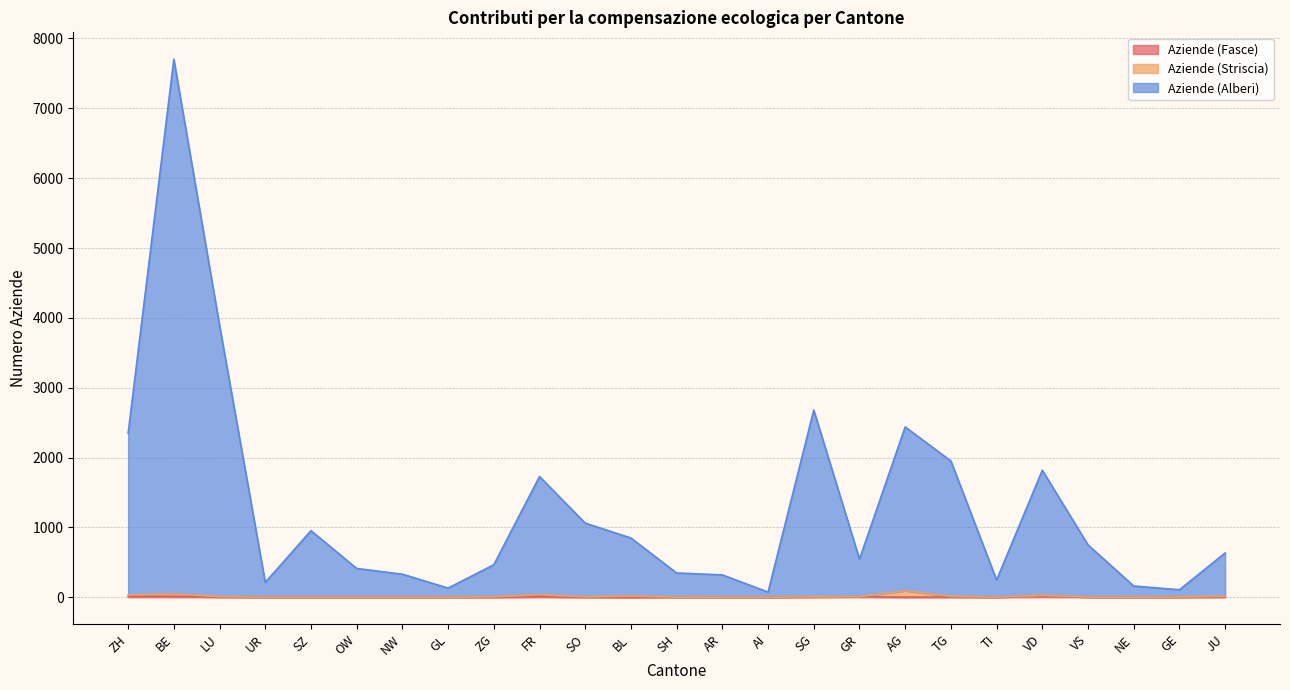

Is it true that Aziende (Fasce) equals 1 at SO?

True